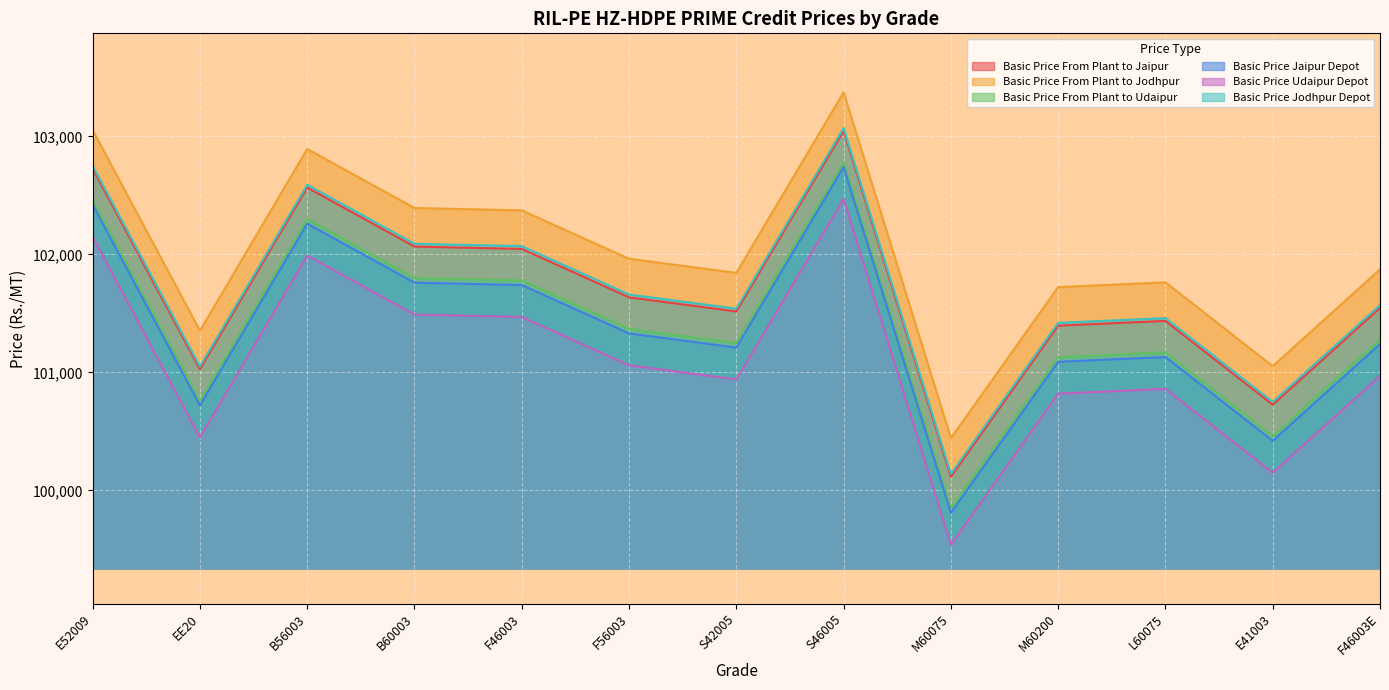

Count the number of data series in this chart.

6